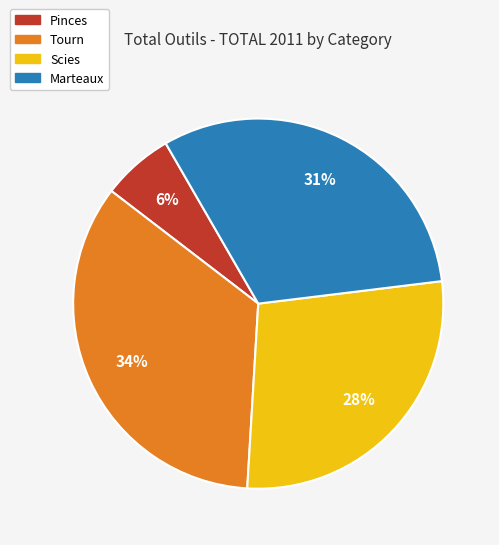

Rank the categories by value from highest to lowest.

Tourn, Marteaux, Scies, Pinces